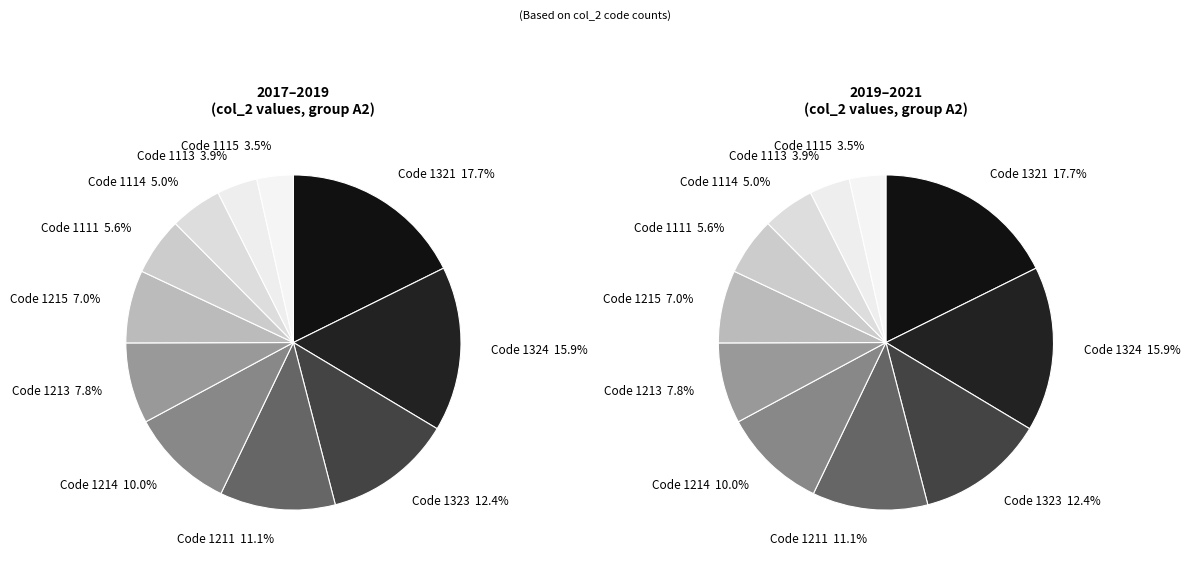

To the nearest percent, what portion does 1114 represent?

5%